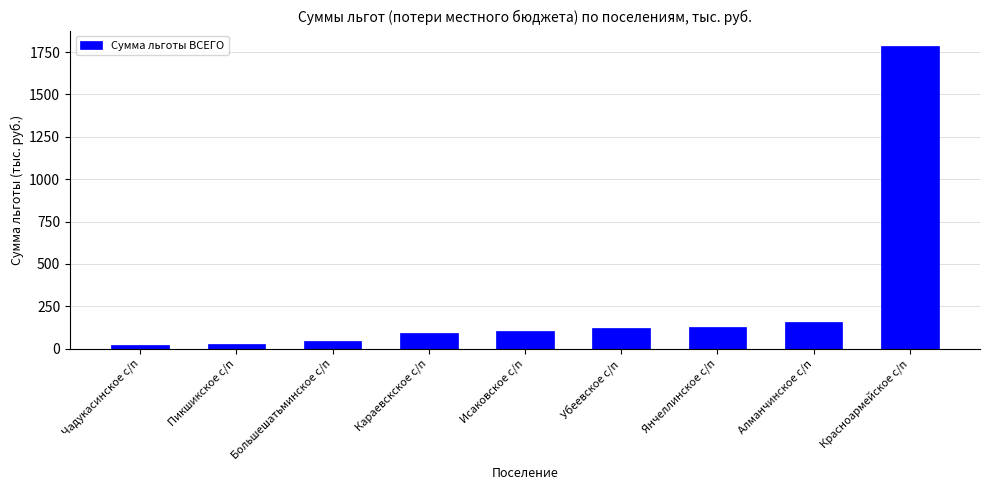

What is the value of the 8th bar from the left?

155